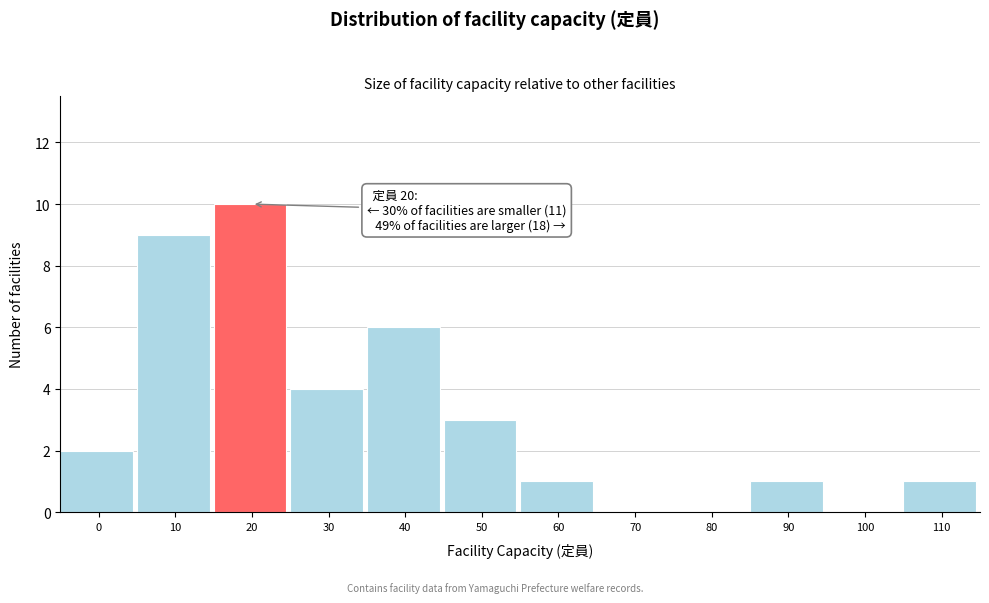

Reading left to right, what are all the values shown in this chart?

0=2	10=9	20=10	30=4	40=6	50=3	60=1	70=0	80=0	90=1	100=0	110=1